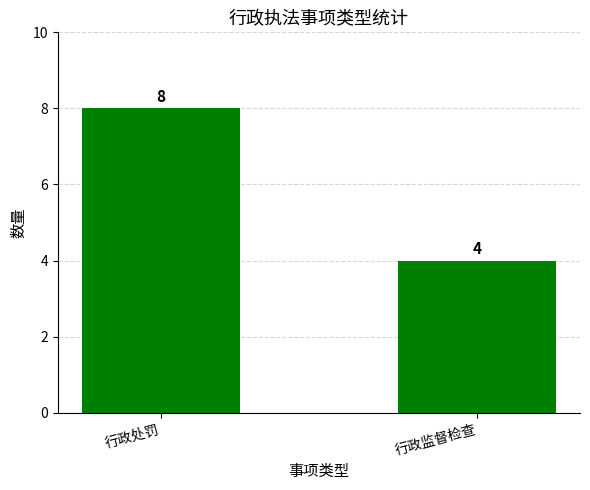

How many values are below 8?

1